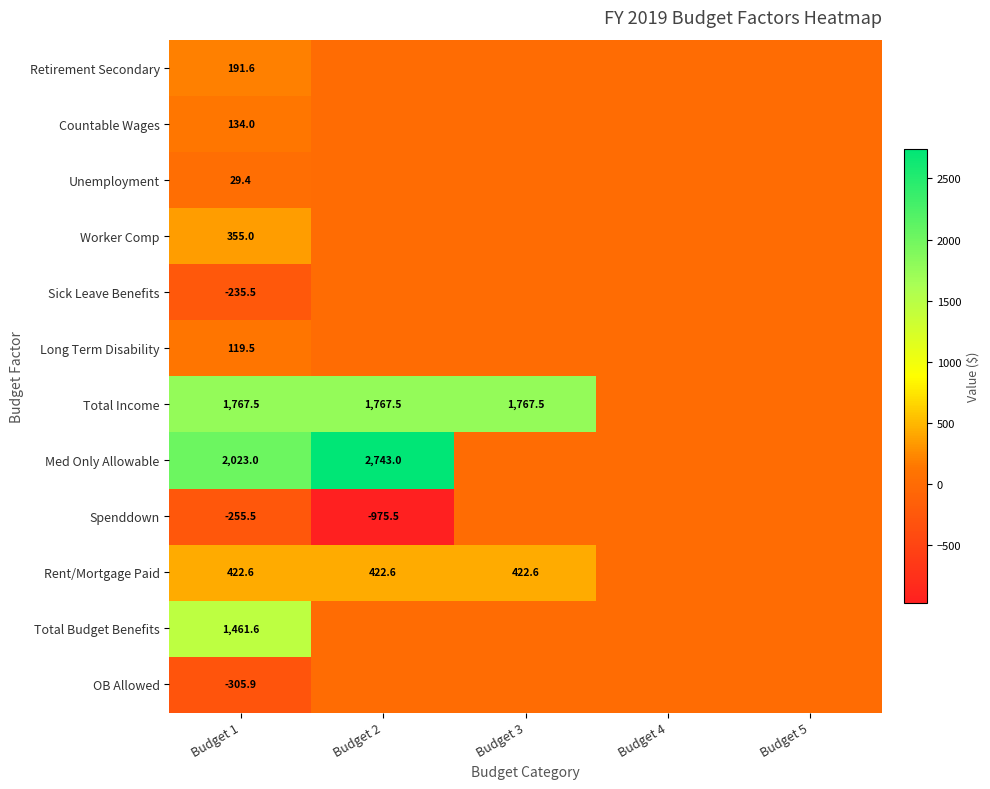

The value of Spenddown at Budget 1 is -255.5. True or false?

True